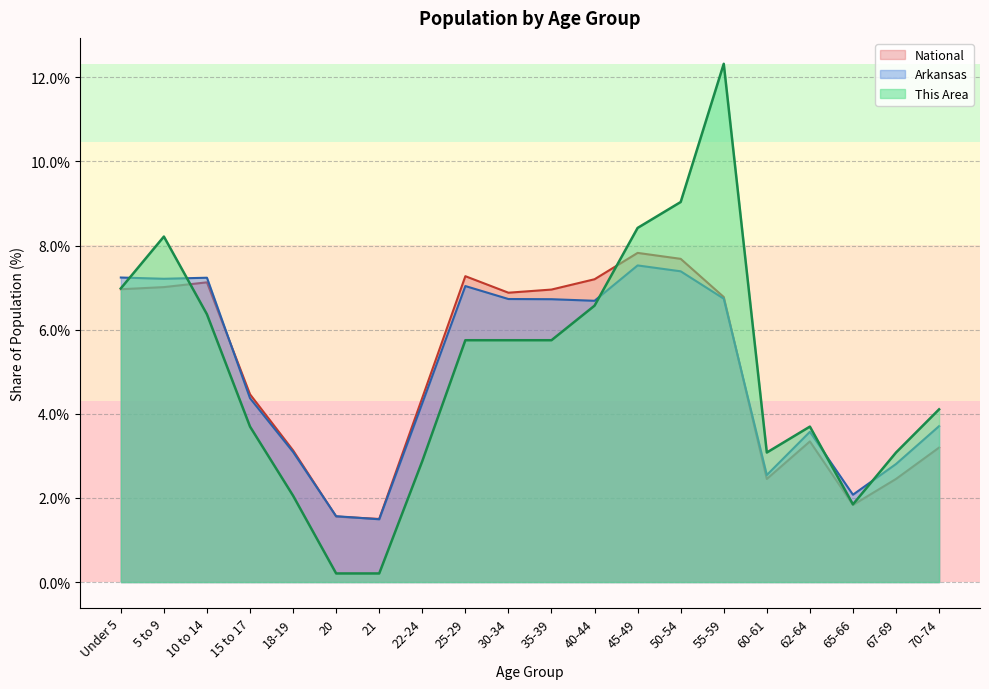

What position from the right is 10 to 14?

18